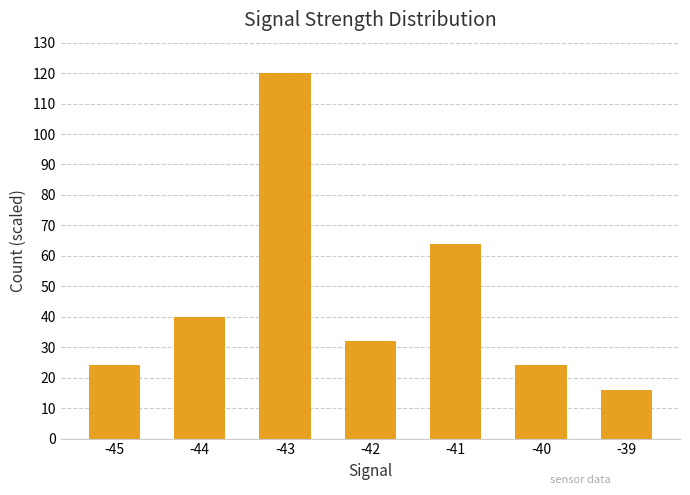

What is the value of the 6th bar from the left?

24